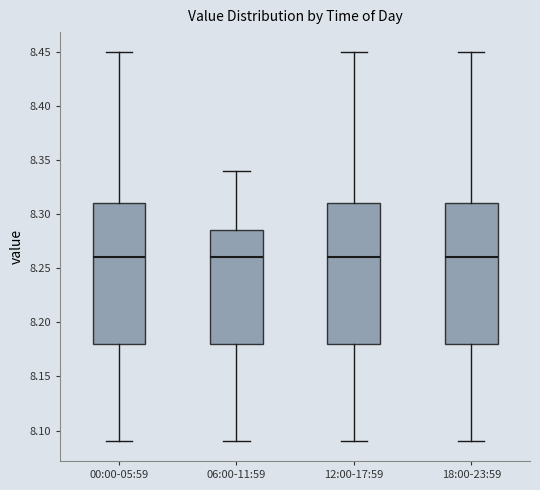

Reading left to right, read every box against the y-axis: the position of its median line, the range the box covers, and the ends of its whiskers. The values are not printed on the chart, so give them approximately, as read against the axis.

00:00-05:59: median 8.260, box 8.180 to 8.310, whiskers 8.090 to 8.450
06:00-11:59: median 8.260, box 8.180 to 8.285, whiskers 8.090 to 8.340
12:00-17:59: median 8.260, box 8.180 to 8.310, whiskers 8.090 to 8.450
18:00-23:59: median 8.260, box 8.180 to 8.310, whiskers 8.090 to 8.450